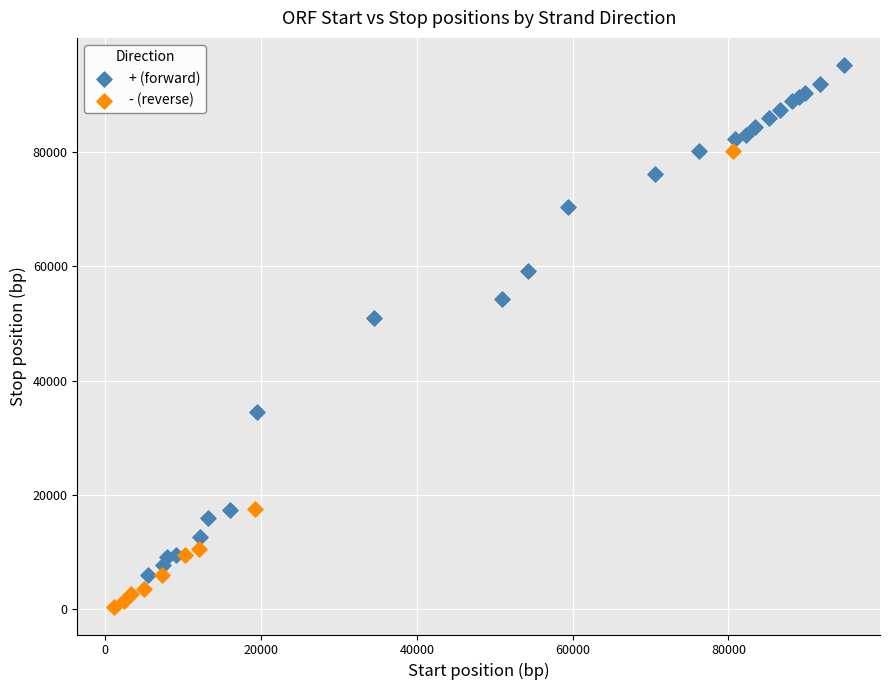

Which series contains the highest Y value?

+ (forward)